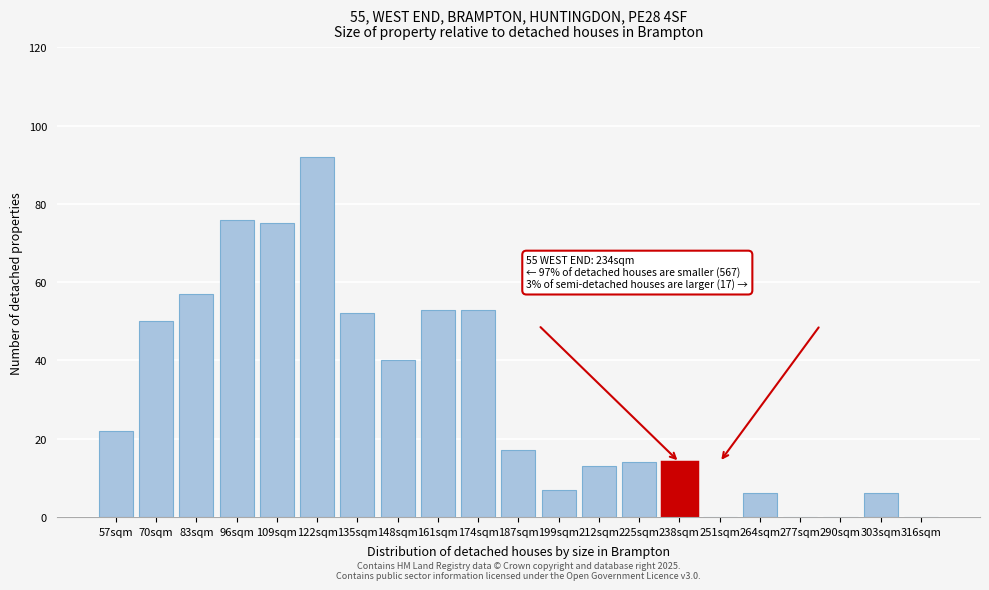

Reading left to right, what are all the values shown in this chart?

57sqm=22	70sqm=50	83sqm=57	96sqm=76	109sqm=75	122sqm=92	135sqm=52	148sqm=40	161sqm=53	174sqm=53	187sqm=17	199sqm=7	212sqm=13	225sqm=14	238sqm=14	251sqm=0	264sqm=6	277sqm=0	290sqm=0	303sqm=6	316sqm=0